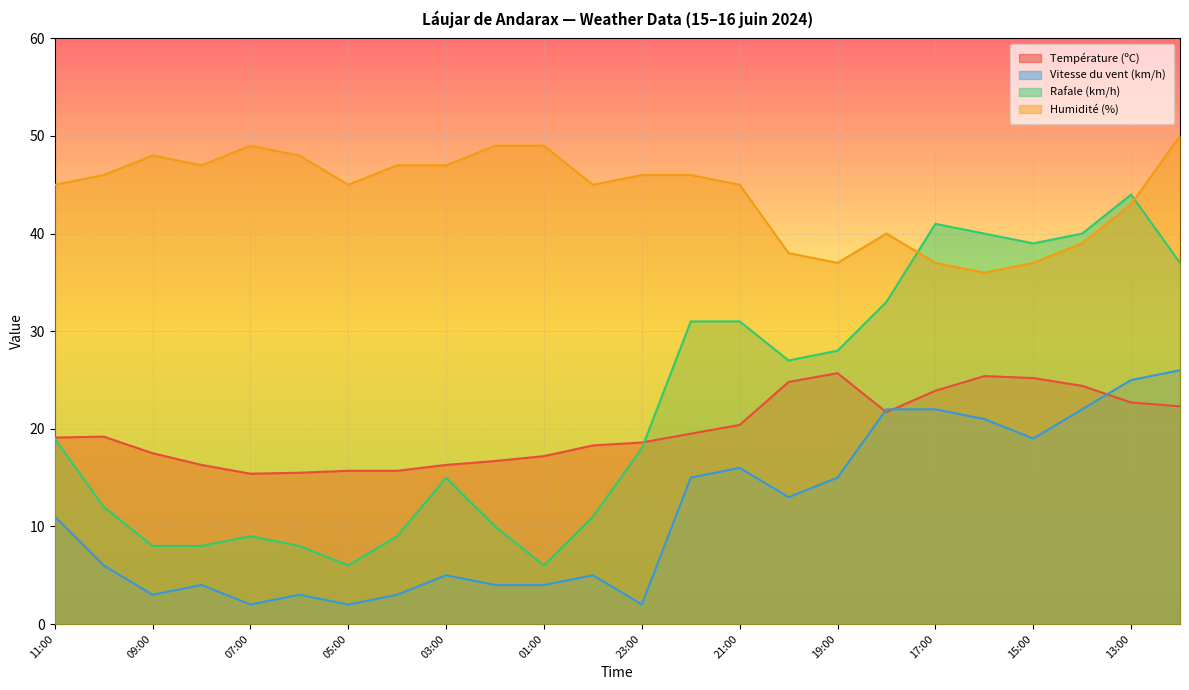

Reading left to right, transcribe all the data shown in this chart.

Température (ºC): 19.1	19.2	17.5	16.3	15.4	15.5	15.7	15.7	16.3	16.7	17.2	18.3	18.6	19.5	20.4	24.8	25.7	21.7	23.9	25.4	25.2	24.4	22.7	22.3
Vitesse du vent (km/h): 11.0	6.0	3.0	4.0	2.0	3.0	2.0	3.0	5.0	4.0	4.0	5.0	2.0	15.0	16.0	13.0	15.0	22.0	22.0	21.0	19.0	22.0	25.0	26.0
Rafale (km/h): 19.0	12.0	8.0	8.0	9.0	8.0	6.0	9.0	15.0	10.0	6.0	11.0	18.0	31.0	31.0	27.0	28.0	33.0	41.0	40.0	39.0	40.0	44.0	37.0
Humidité (%): 45.0	46.0	48.0	47.0	49.0	48.0	45.0	47.0	47.0	49.0	49.0	45.0	46.0	46.0	45.0	38.0	37.0	40.0	37.0	36.0	37.0	39.0	43.0	50.0